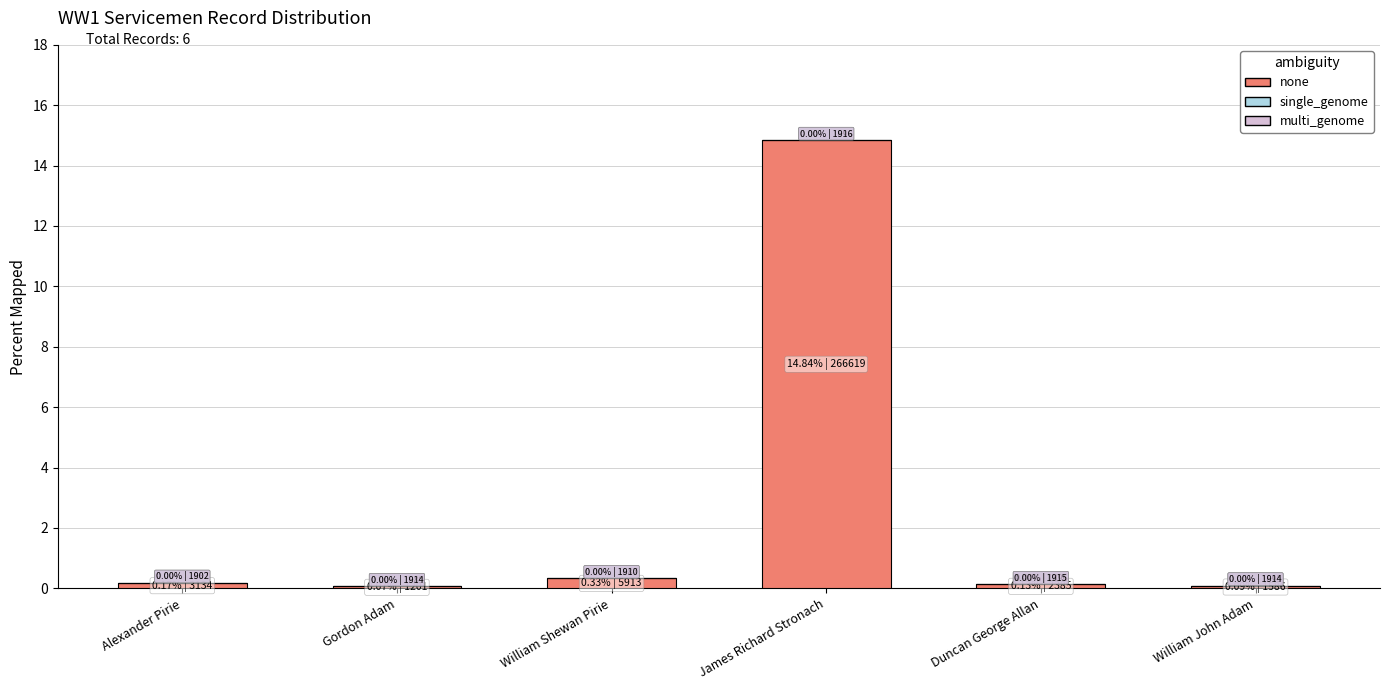

Is it true that none equals 20.8 at James Richard Stronach?

False